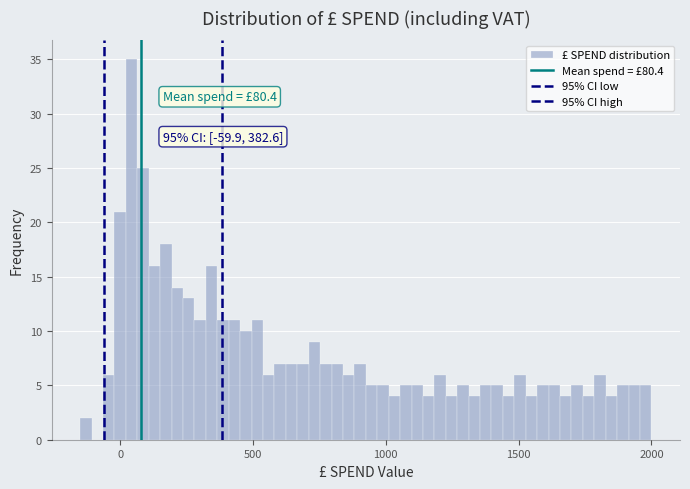

Around what value on the x-axis is the tallest bar? Give the approximate position of its centre, as read against the axis.

50